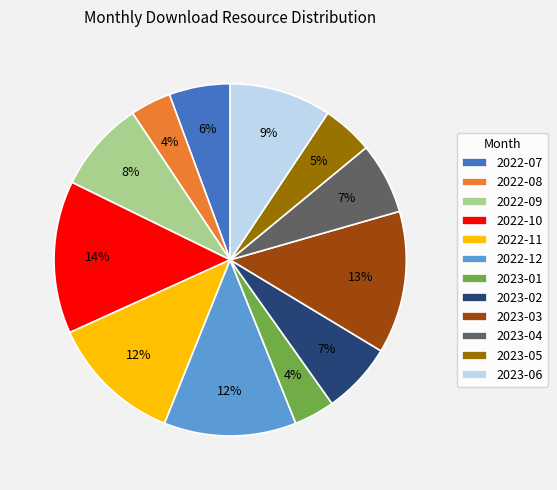

Is the sum of 2023-03 and 2022-08 greater than half?

No